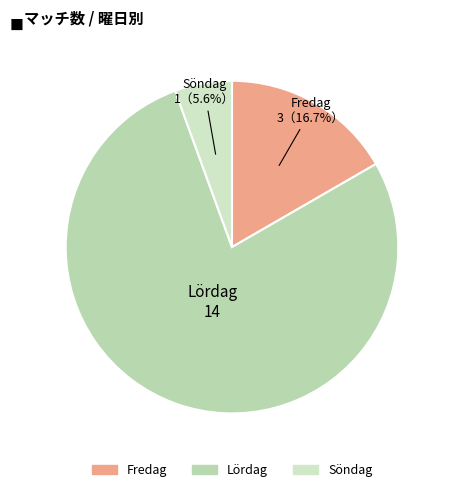

To the nearest percent, what portion does Fredag represent?

17%